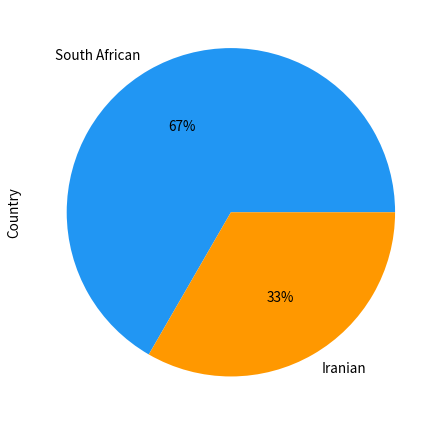

Count the number of slices in the pie.

2